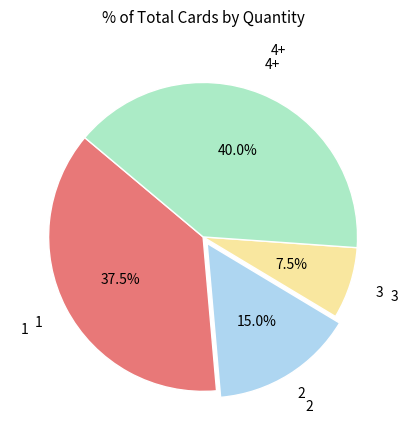

Is there a majority slice in this chart?

No